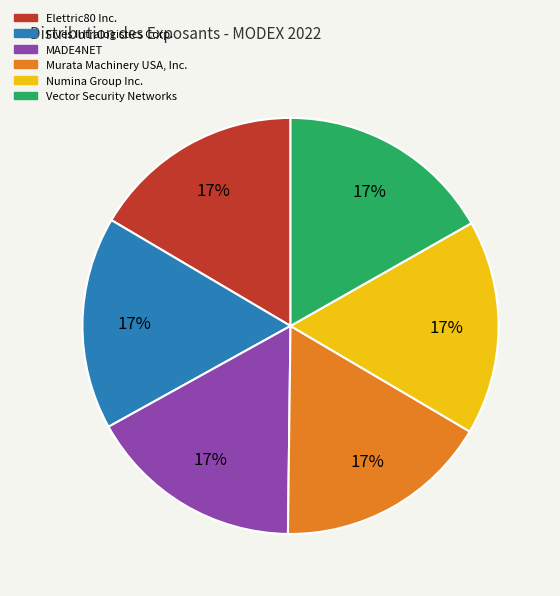

To the nearest percent, what percentage of the pie is Vector Security Networks?

17%